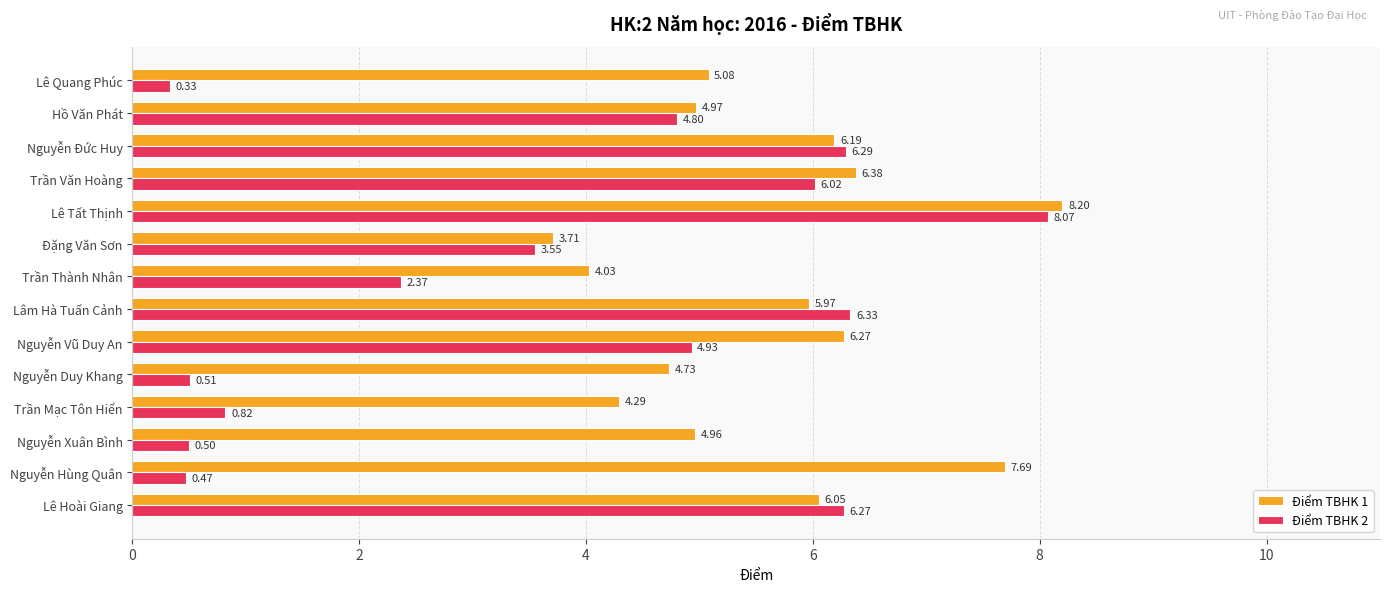

Is the value of Điểm TBHK 2 at Nguyễn Hùng Quân greater than the value of Điểm TBHK 1 at Nguyễn Duy Khang?

No